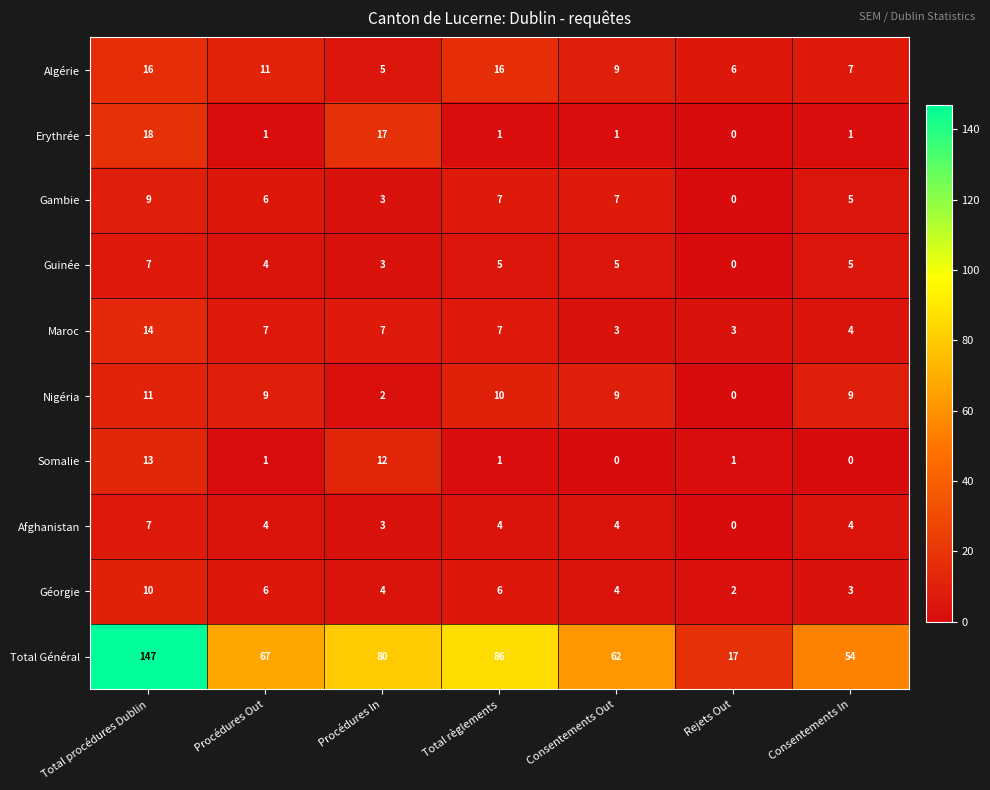

Rank the categories by Total Général value from highest to lowest.

Total procédures Dublin, Total règlements, Procédures In, Procédures Out, Consentements Out, Consentements In, Rejets Out